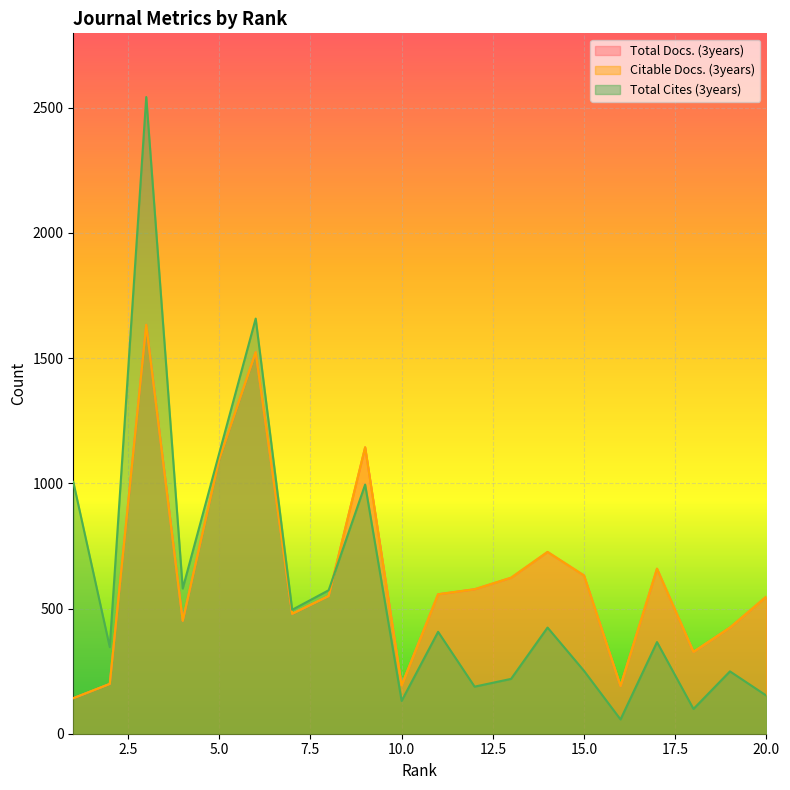

What are all the series names shown in the legend?

Total Docs. (3years), Citable Docs. (3years), Total Cites (3years)